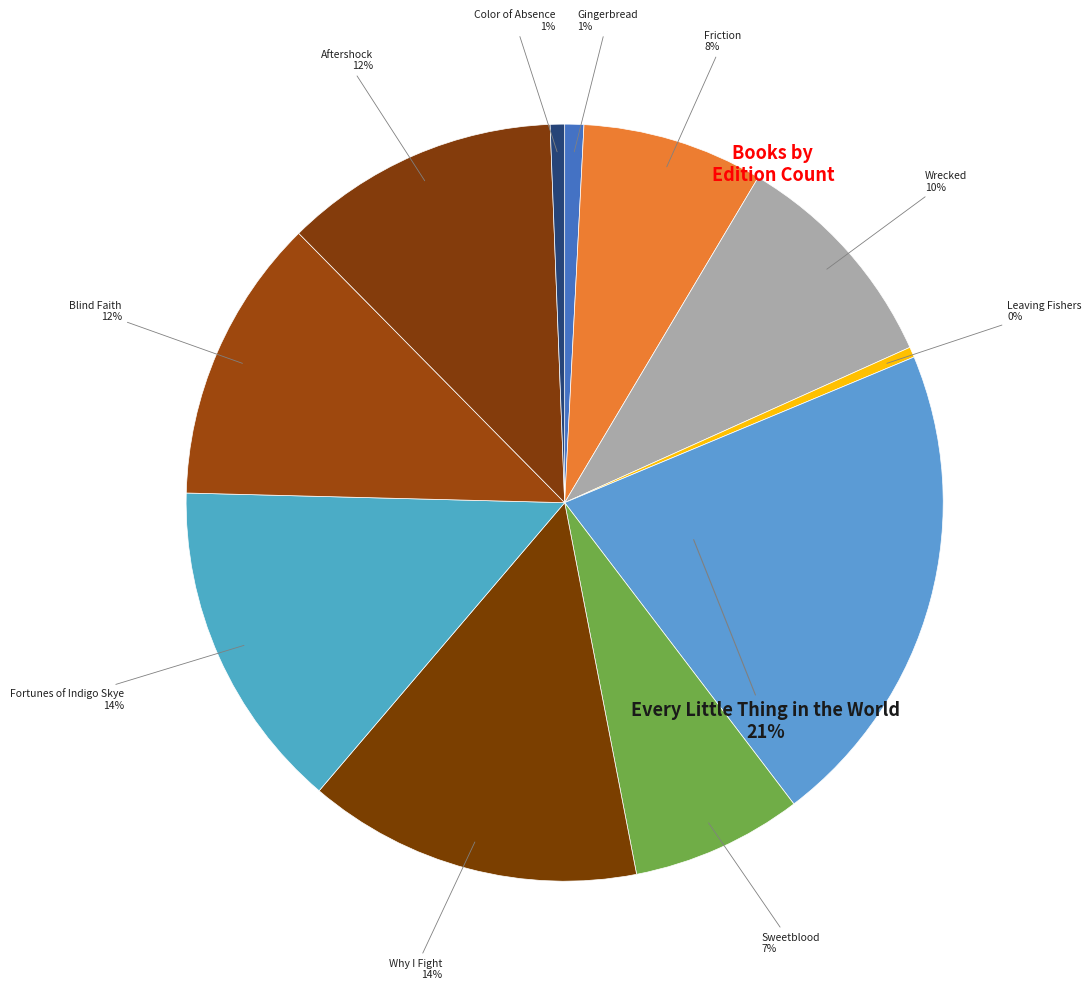

Combined, do Friction and Why I Fight account for over 50%?

No